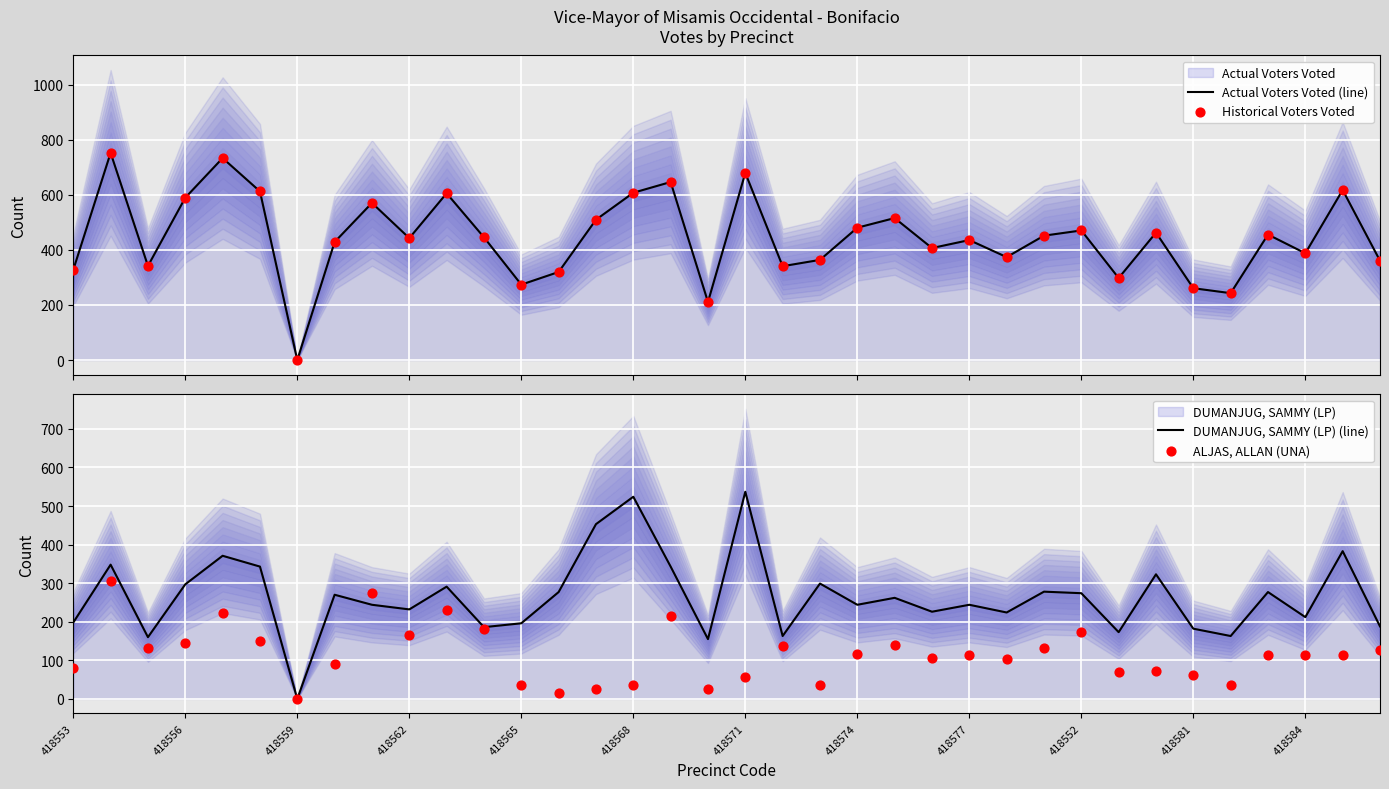

Which series contains the lowest Y value?

Actual Voters Voted (line)